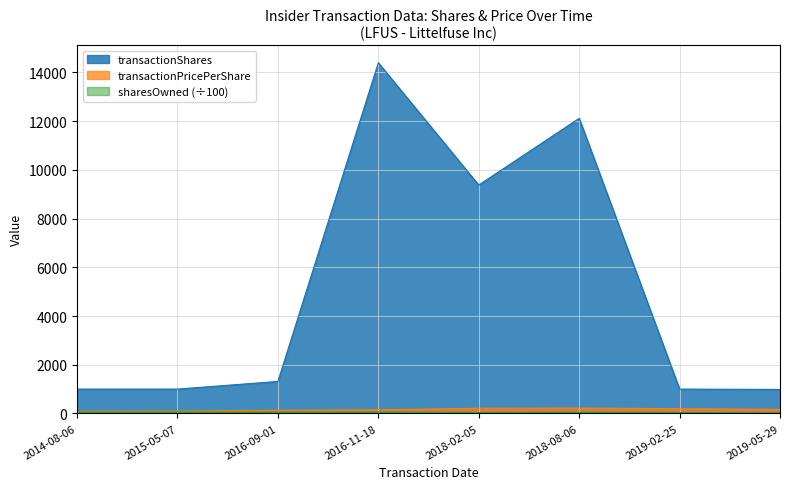

Where is transactionShares nearest to the value 7693?

2018-02-05